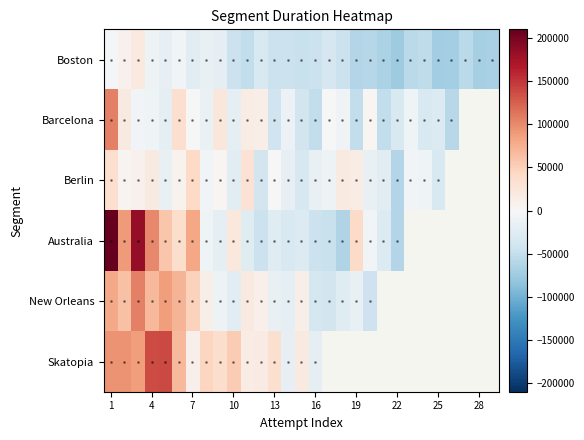

What is the spread (max minus min) of values at 19?

103108.0